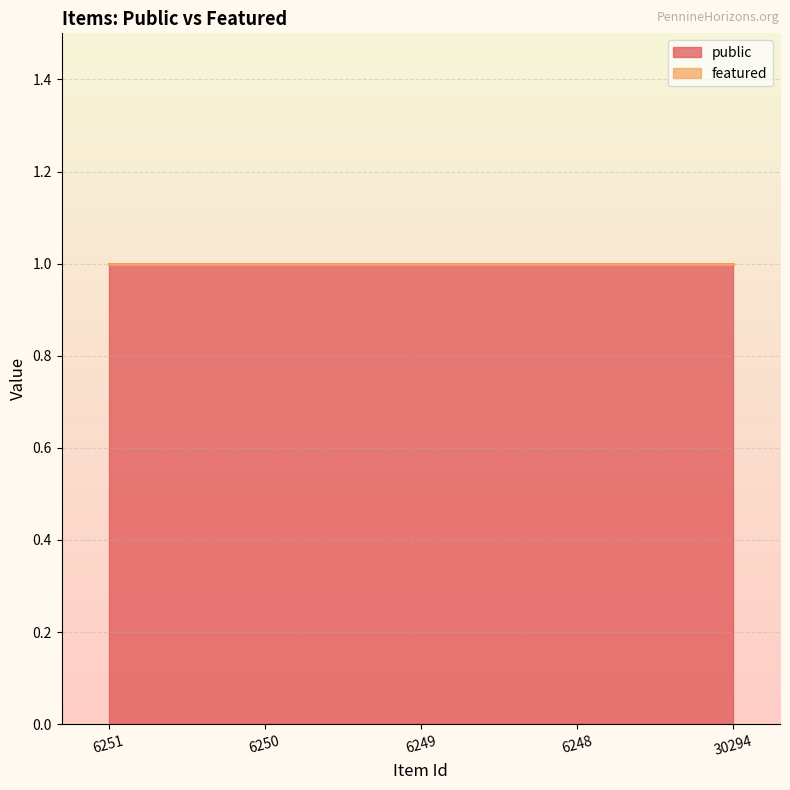

Is the value of featured at 6249 greater than the value of public at 6248?

No